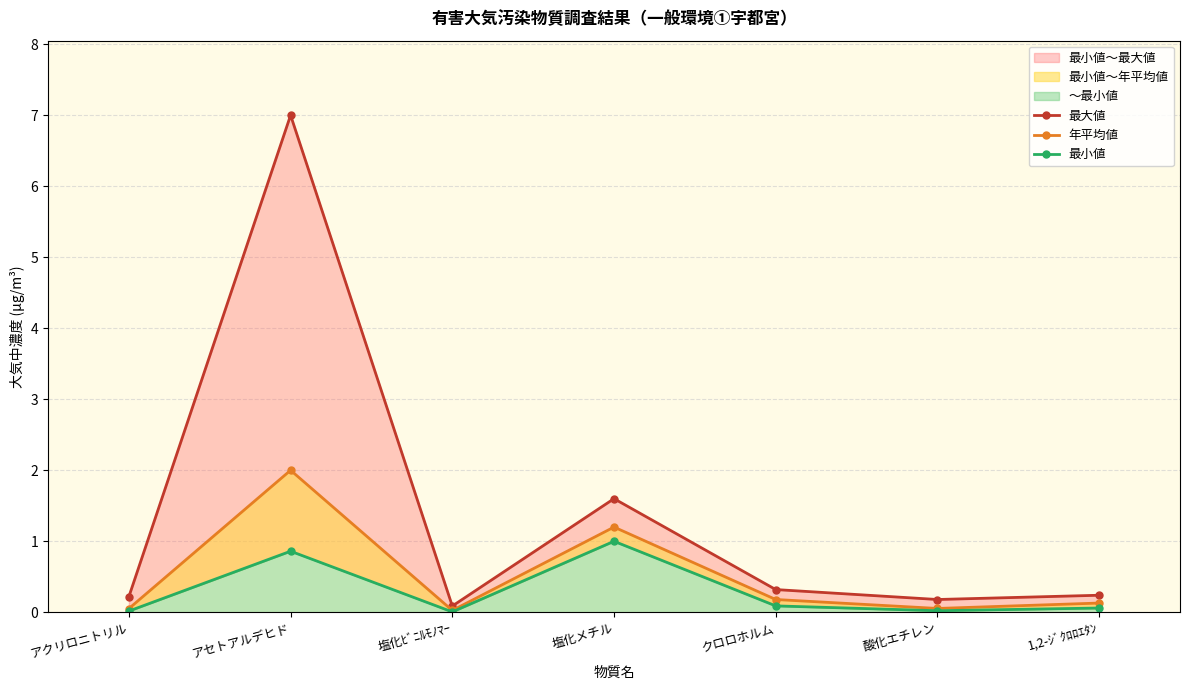

True or false: 年平均値 has more than 1 points higher than both neighbors.

True